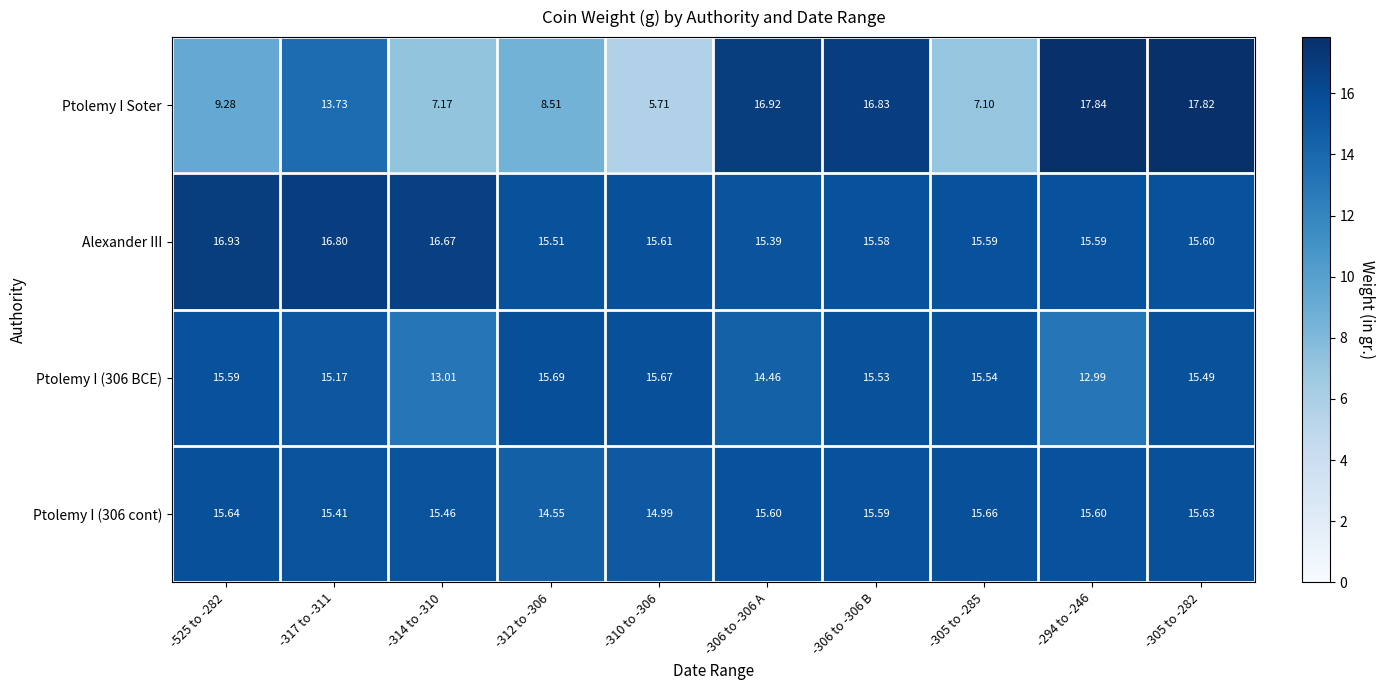

At which category is the sum across all series the highest?

-305 to -282